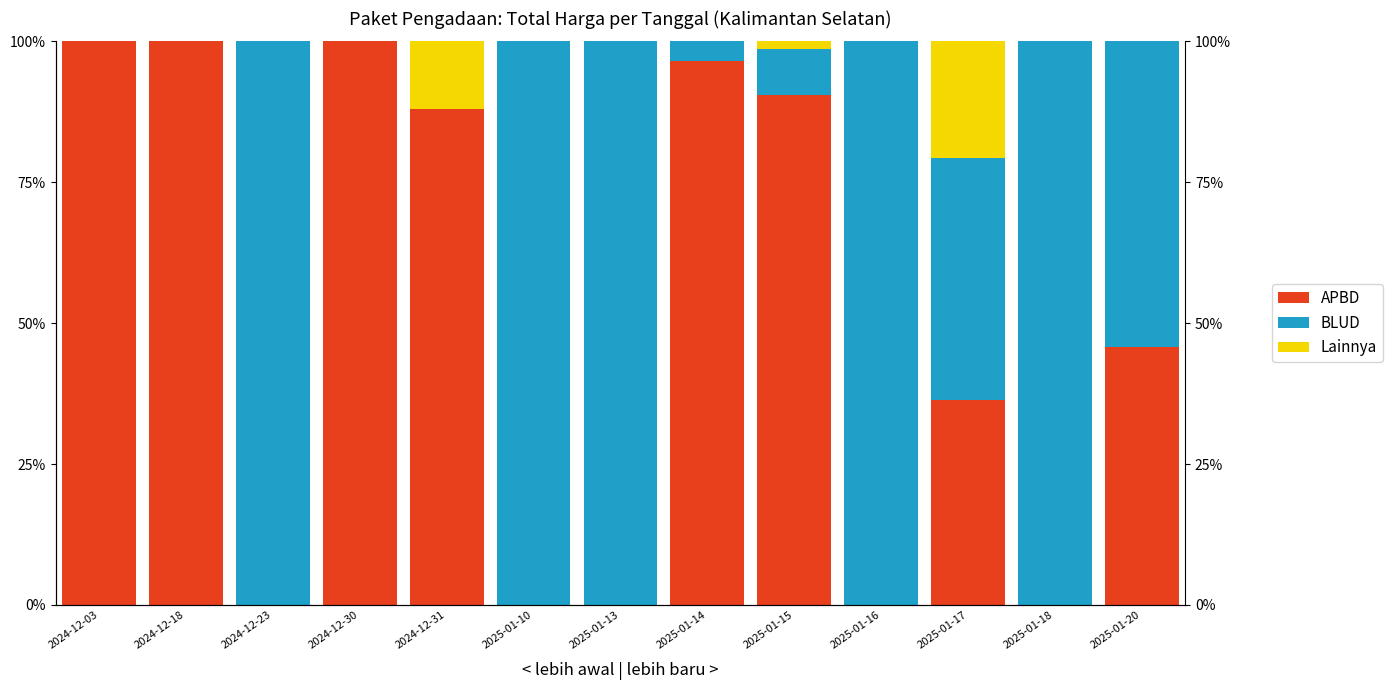

True or false: Lainnya has a value of 0.0 at 2024-12-03.

True